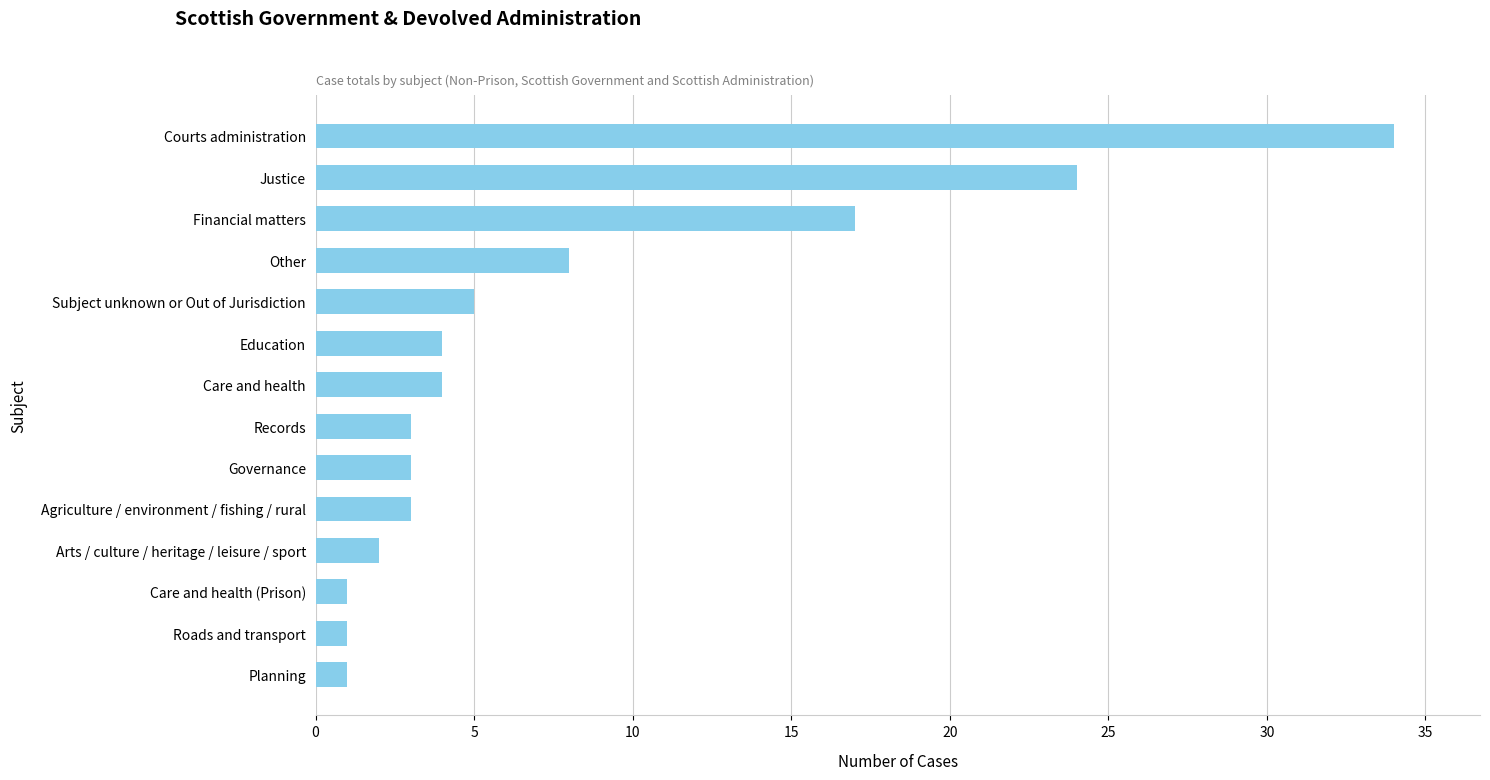

What is the average value?

8